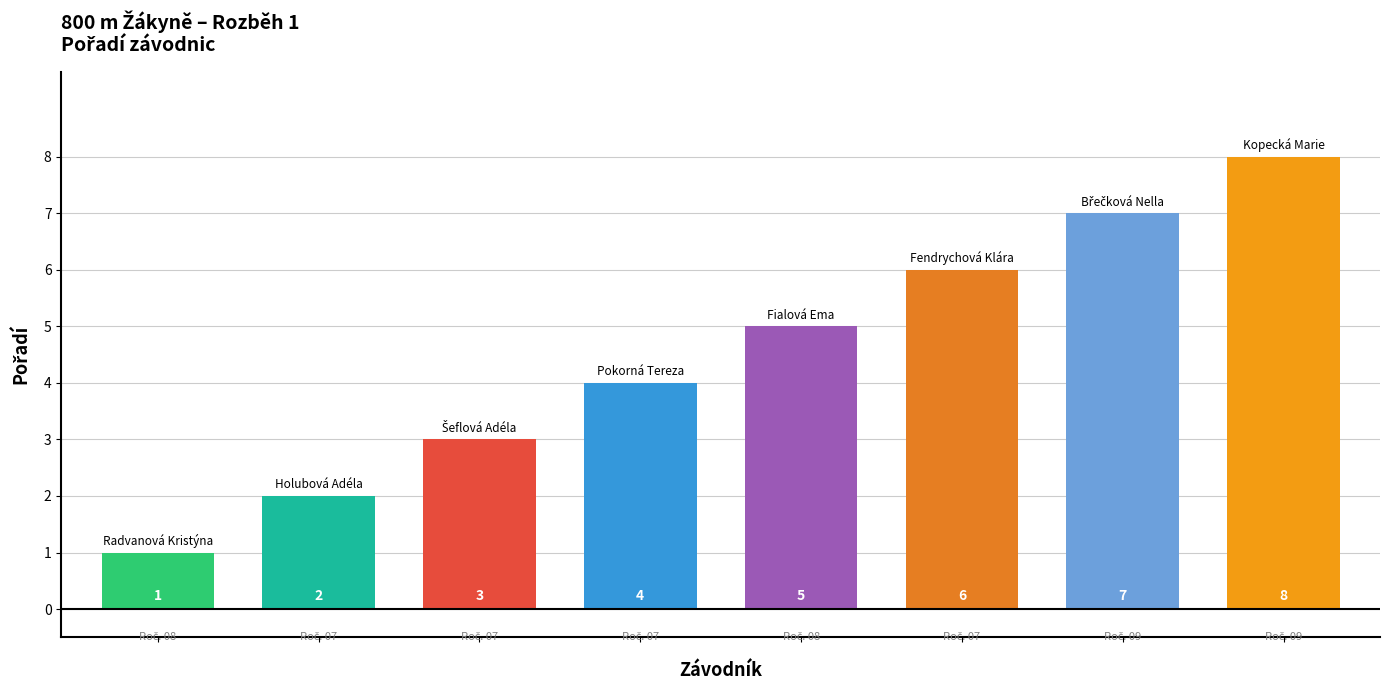

What is the difference between the maximum and minimum values?

7